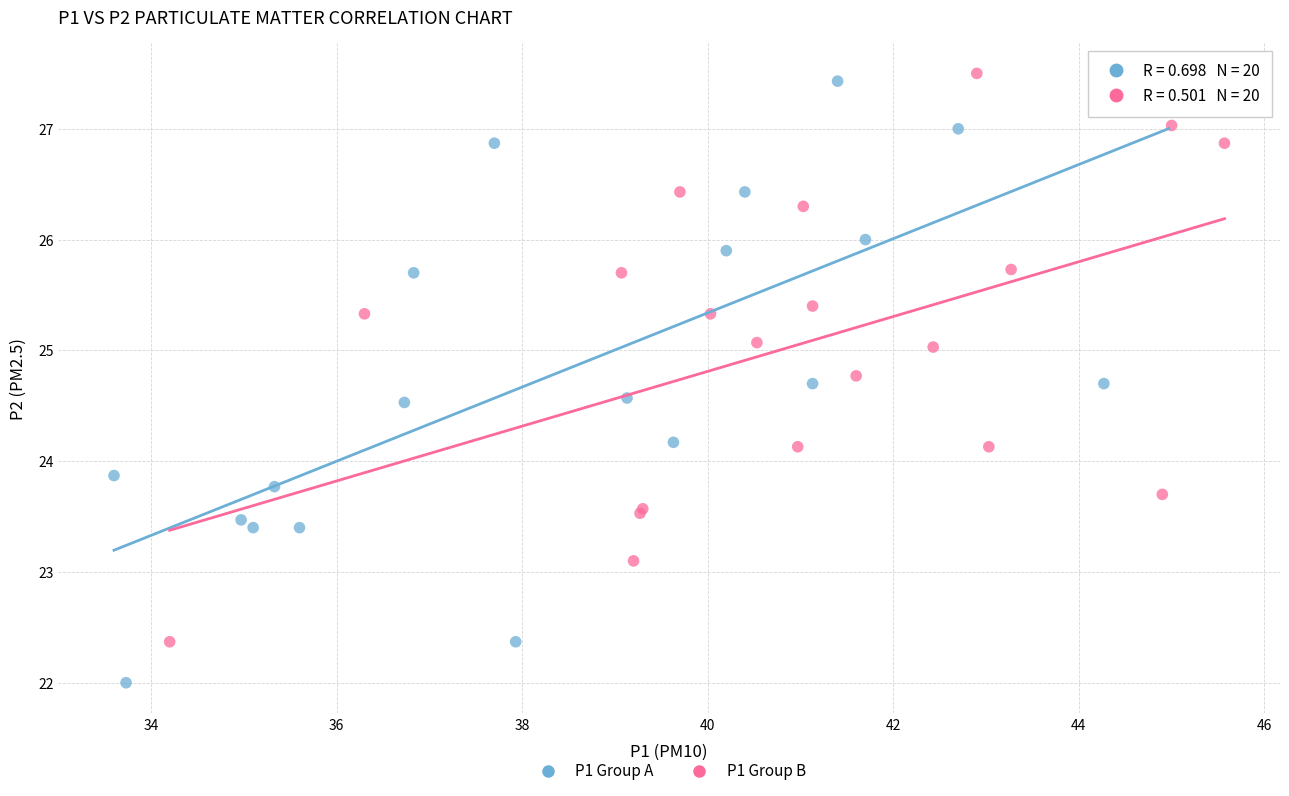

Which series reaches the minimum Y coordinate?

P1 Group A